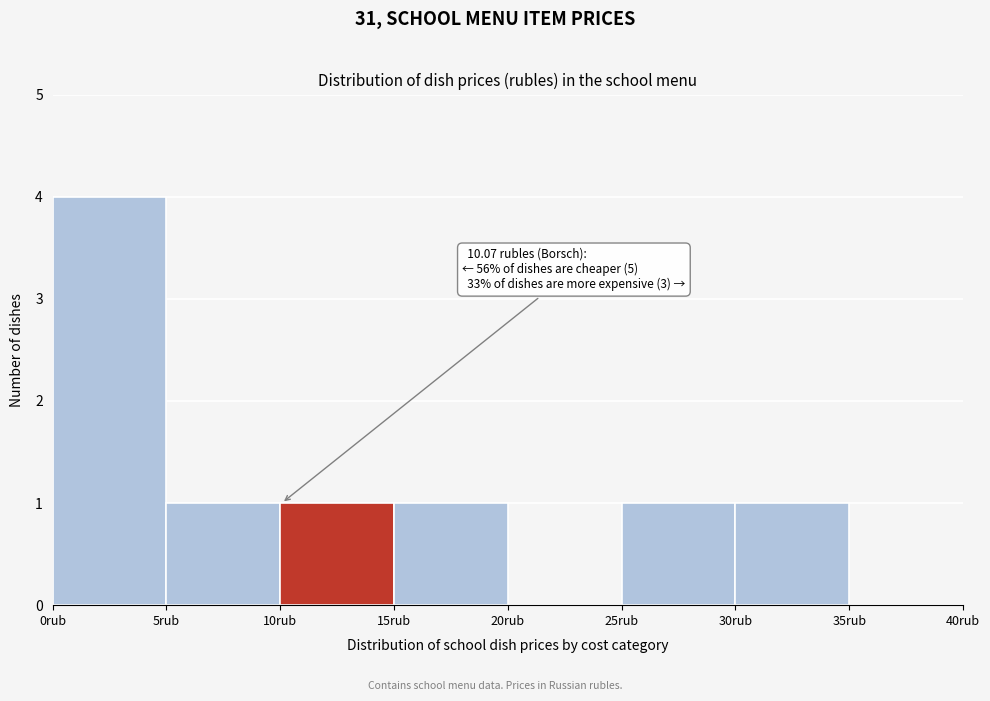

Over which range of the x-axis is the bar tallest?

0 to 5